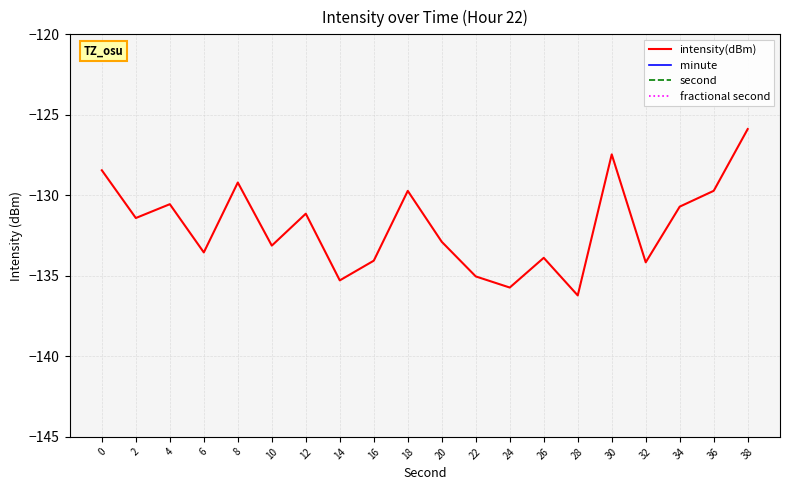

True or false: intensity(dBm) and fractional second intersect in this chart.

False